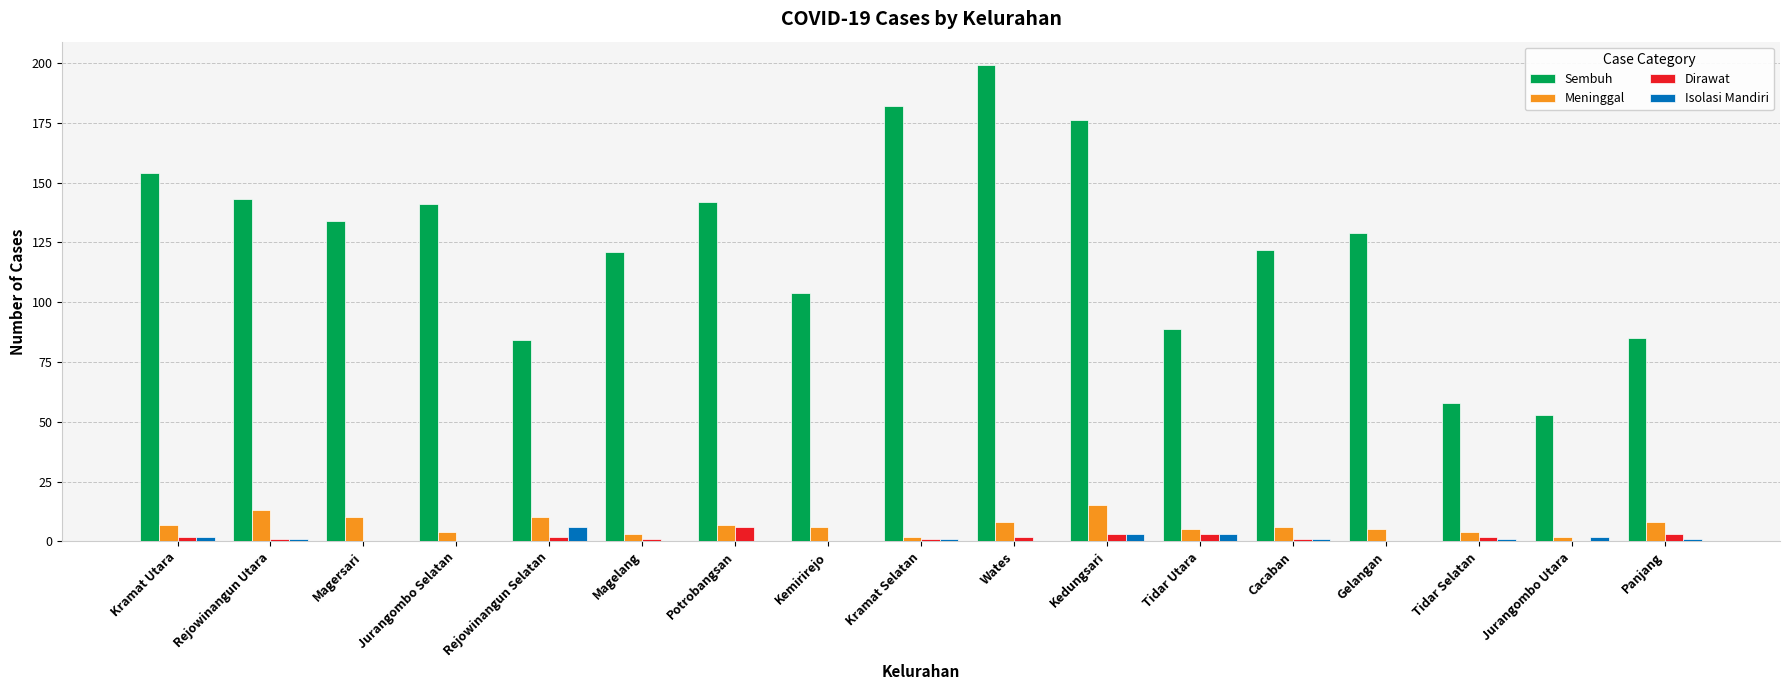

What is the greatest value displayed?

199